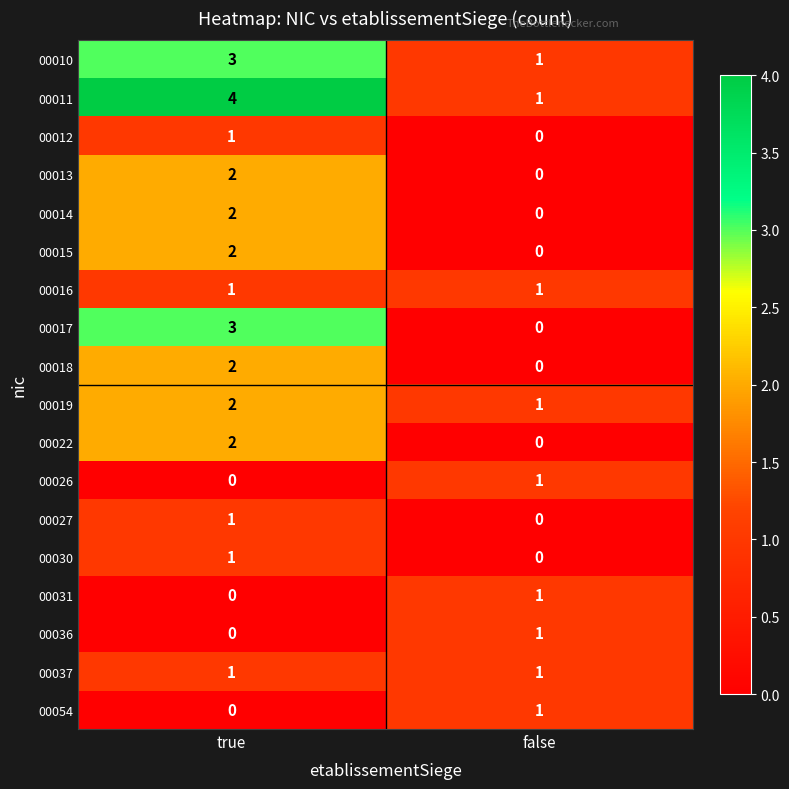

Which series has the largest total across all categories?

00011